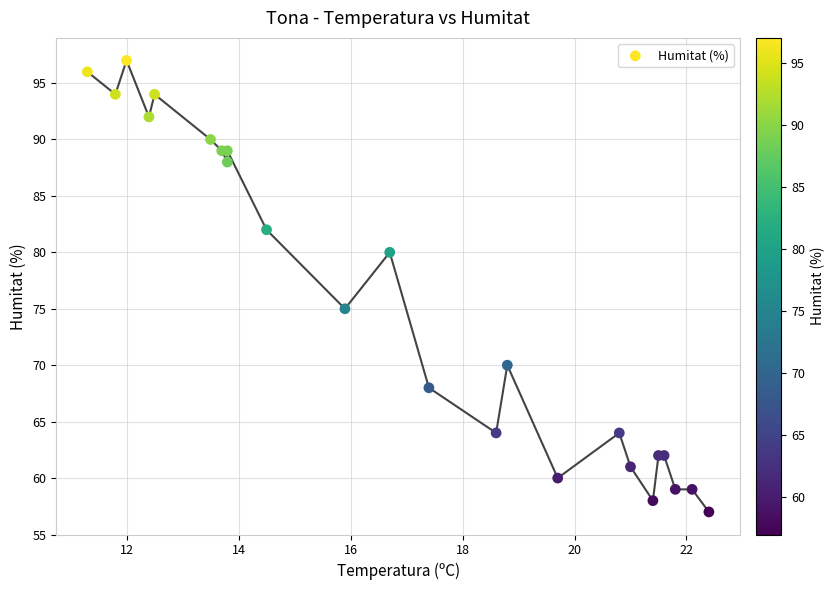

What Y value in the scatter plot is closest to 77?

75